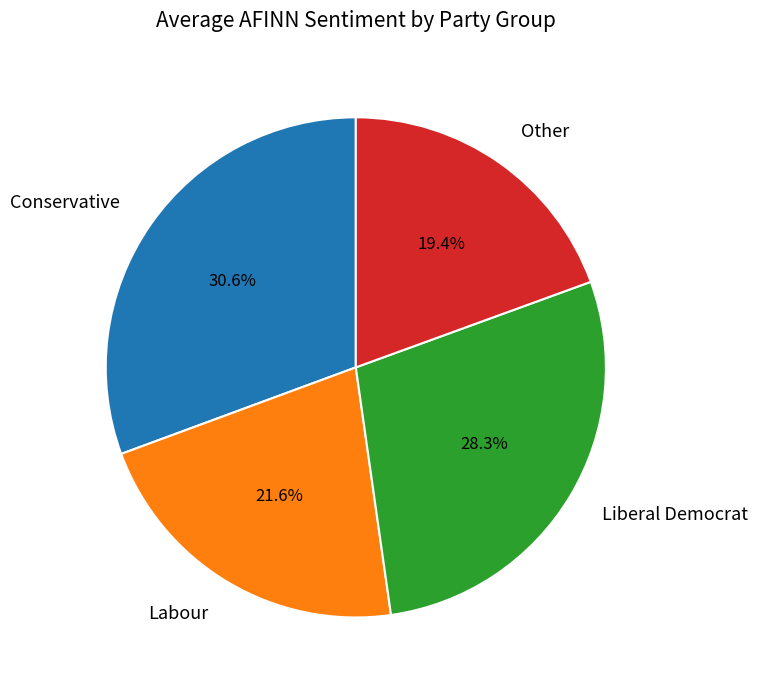

What is the smallest slice in the pie chart?

Other